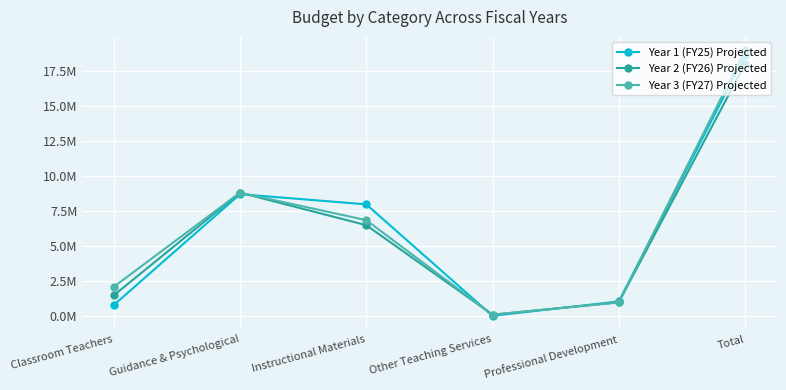

What is the label of the 4th point from the left?

Other Teaching Services